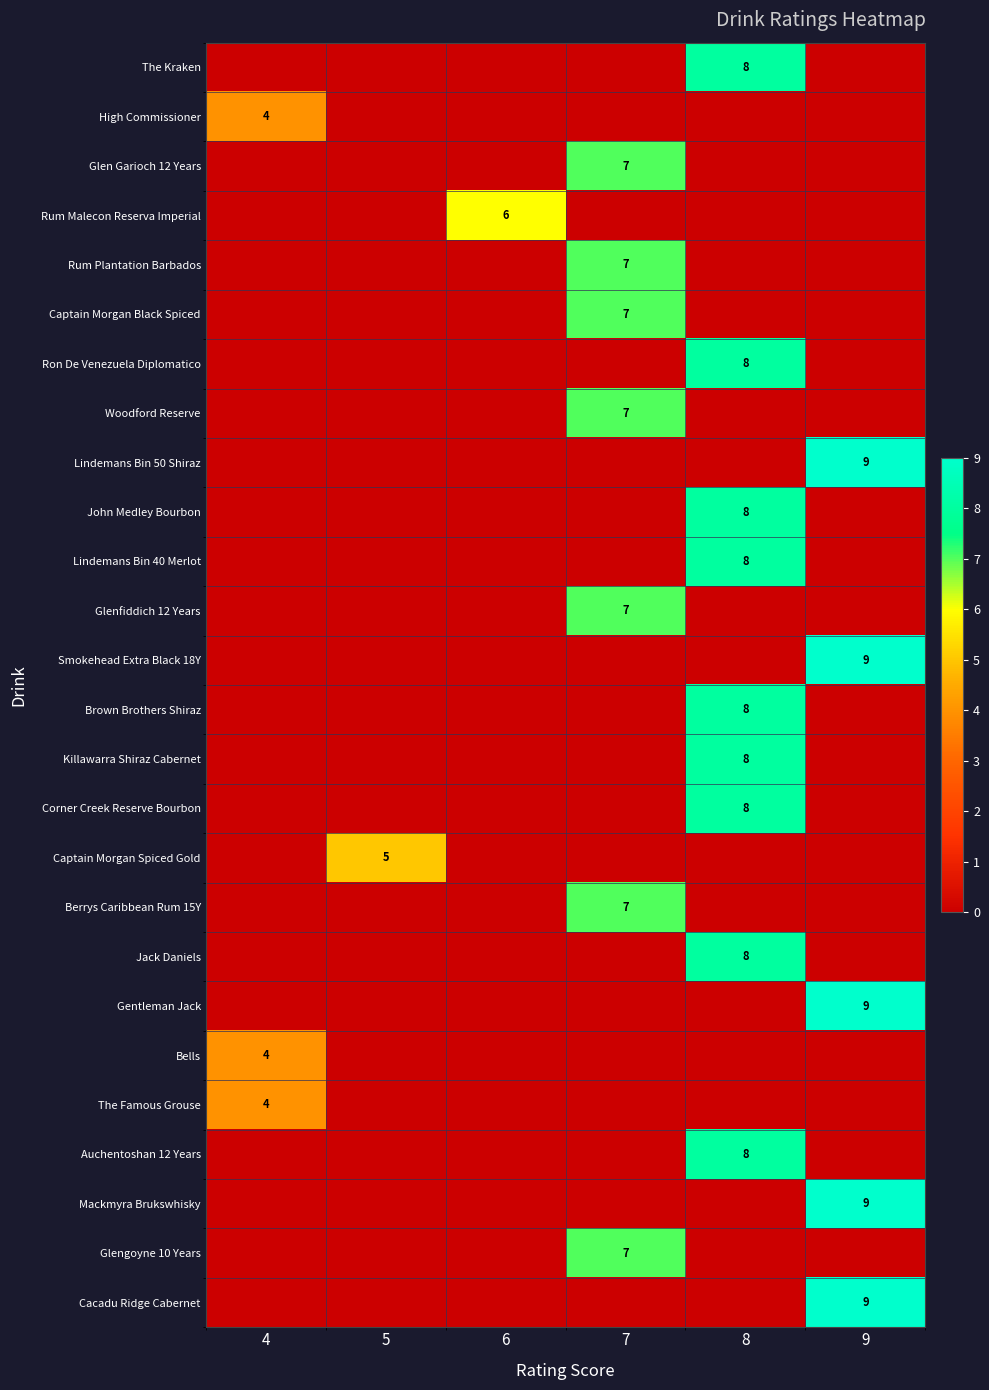

The Ron De Venezuela Diplomatico series shows 8 at 8. True or false?

True